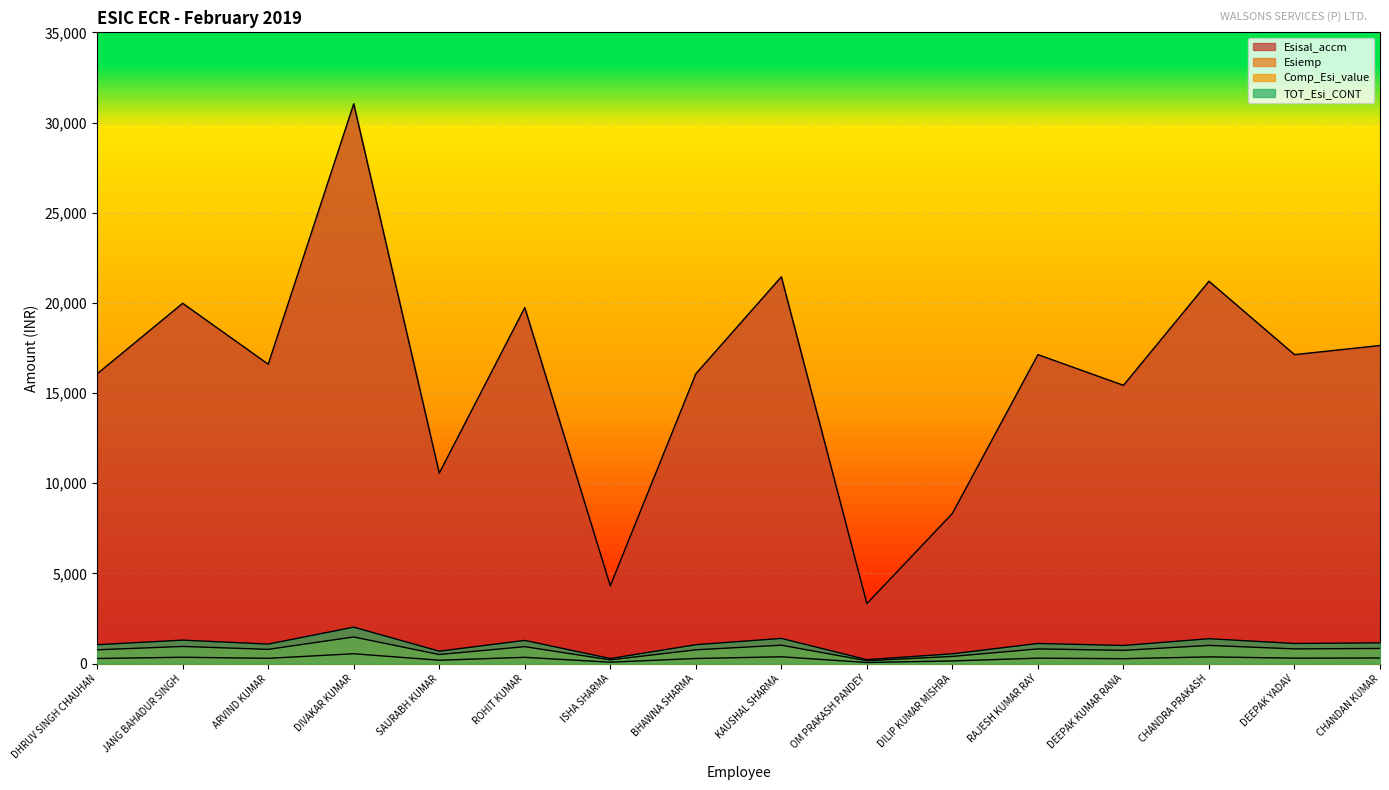

Reading left to right, list all the values displayed in this chart.

Esisal_accm: 16066.0	19976.0	16598.0	31038.0	10560.0	19738.0	4308.0	16066.0	21446.0	3325.0	8326.0	17130.0	15428.0	21199.0	17130.0	17636.0
Esiemp: 282.0	350.0	291.0	544.0	185.0	346.0	76.0	282.0	376.0	59.0	146.0	300.0	270.0	371.0	300.0	309.0
Comp_Esi_value: 763.1	948.9	788.4	1474.3	501.6	937.6	204.6	763.1	1018.7	157.9	395.5	813.7	732.8	1007.0	813.7	837.7
TOT_Esi_CONT: 1045.1	1298.9	1079.4	2018.3	686.6	1283.6	280.6	1045.1	1394.7	216.9	541.5	1113.7	1002.8	1378.0	1113.7	1146.7